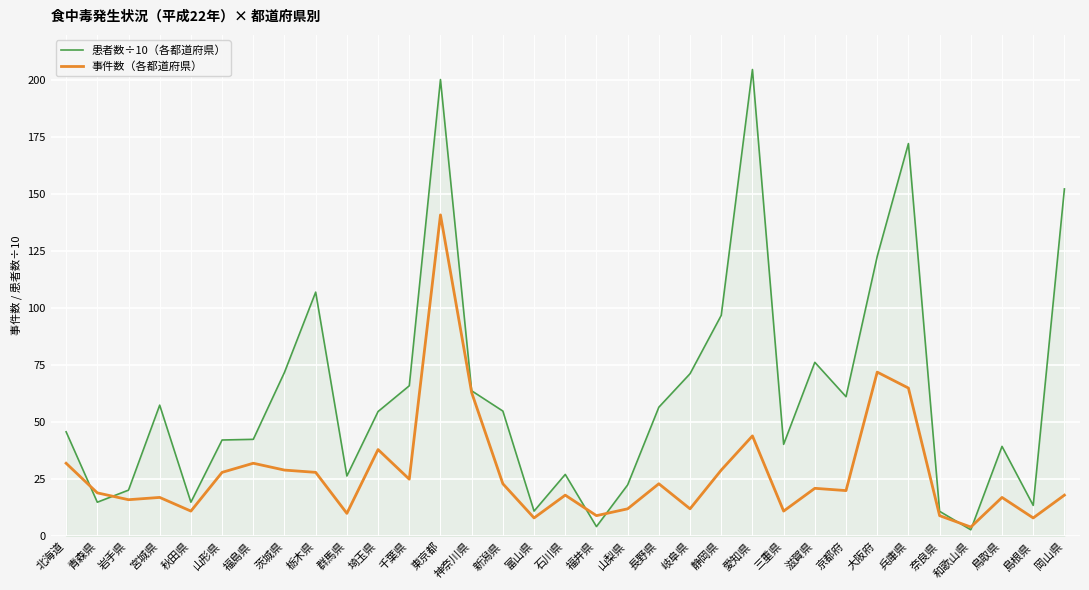

What is the average value of the 事件数（各都道府県） series?

27.6